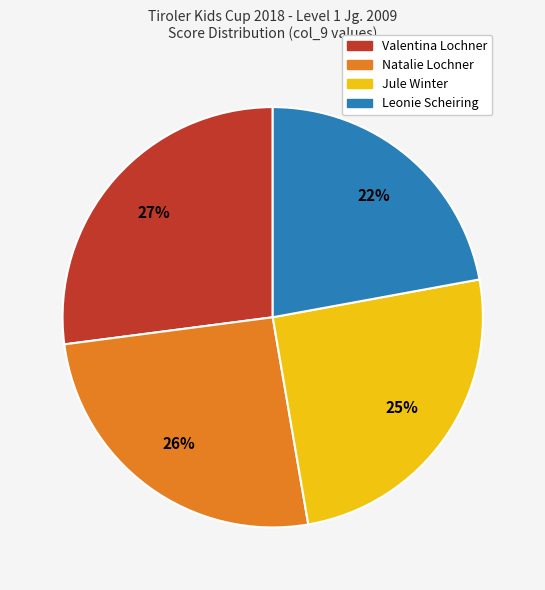

Approximately how many times larger is the value at Valentina Lochner compared to Jule Winter?

1.1